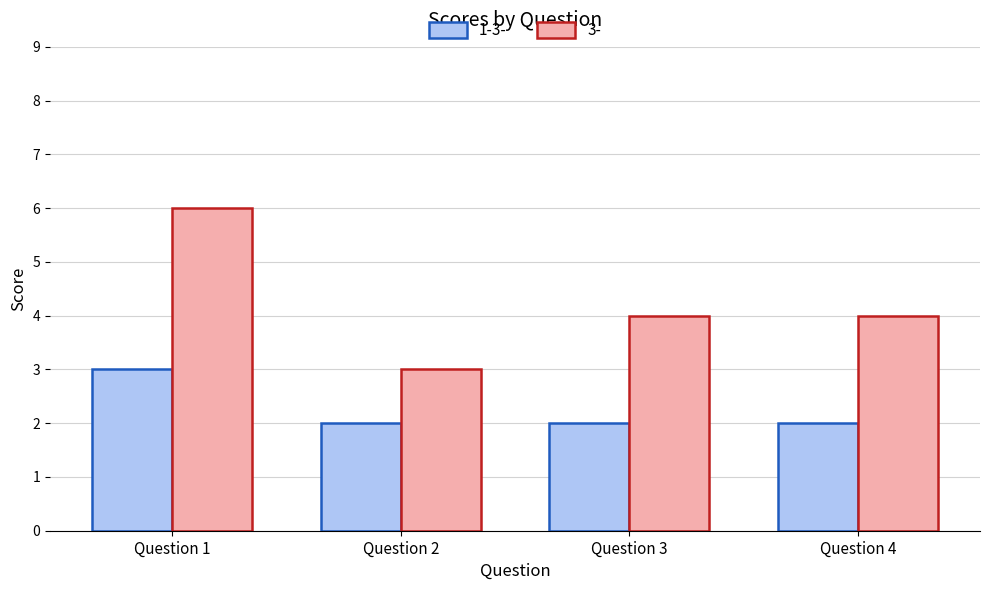

What are all the series names shown in the legend?

1-3-, 3-